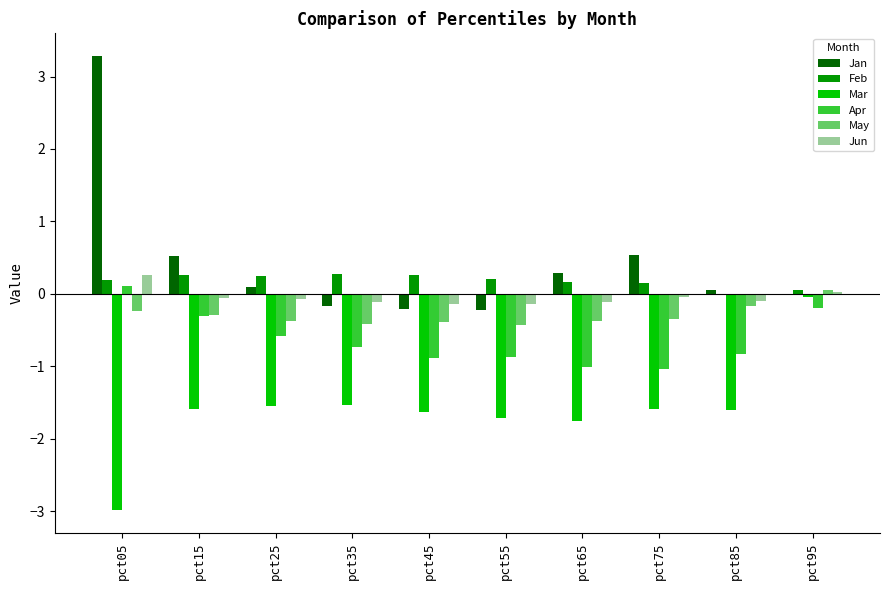

The value of Apr at pct95 is -0.2. True or false?

True